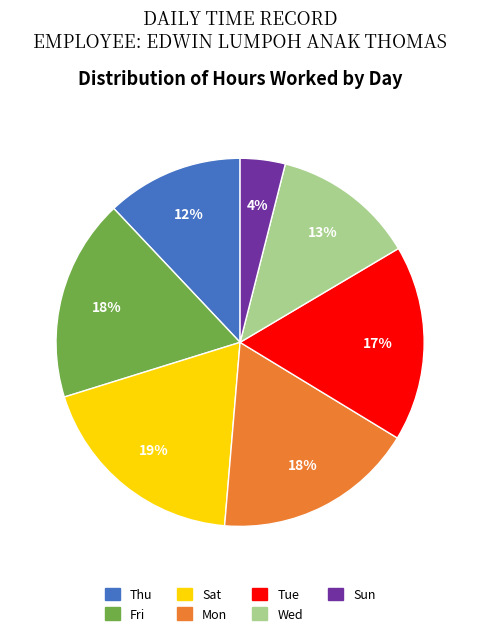

Approximately how many times larger is the value at Wed compared to Sun?

3.2